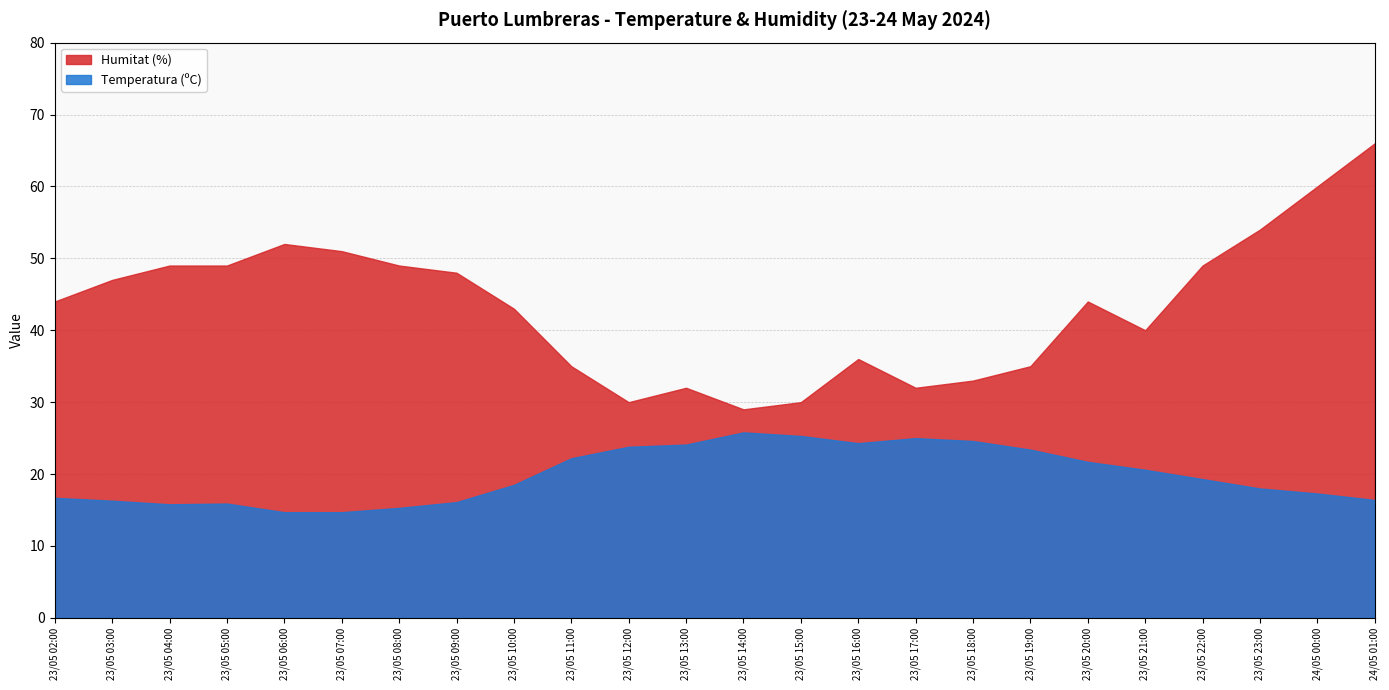

Where does the Temperatura (ºC) series first go above 19?

23/05 11:00